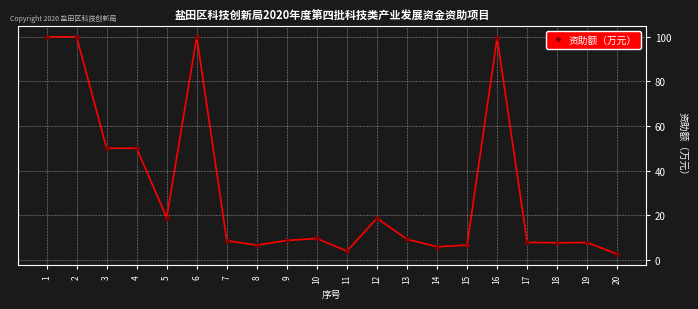

Is it true that the value at 9 is 13.8?

False